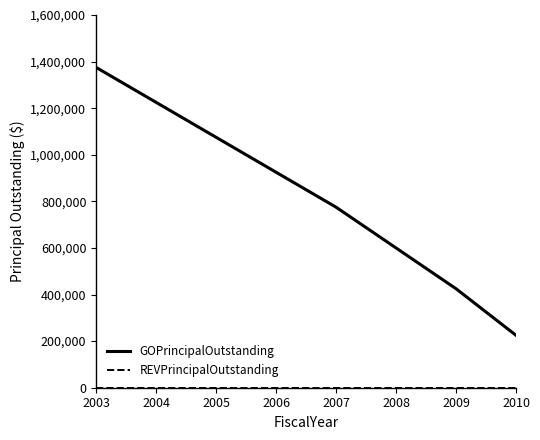

Which series has the largest total across all categories?

GOPrincipalOutstanding